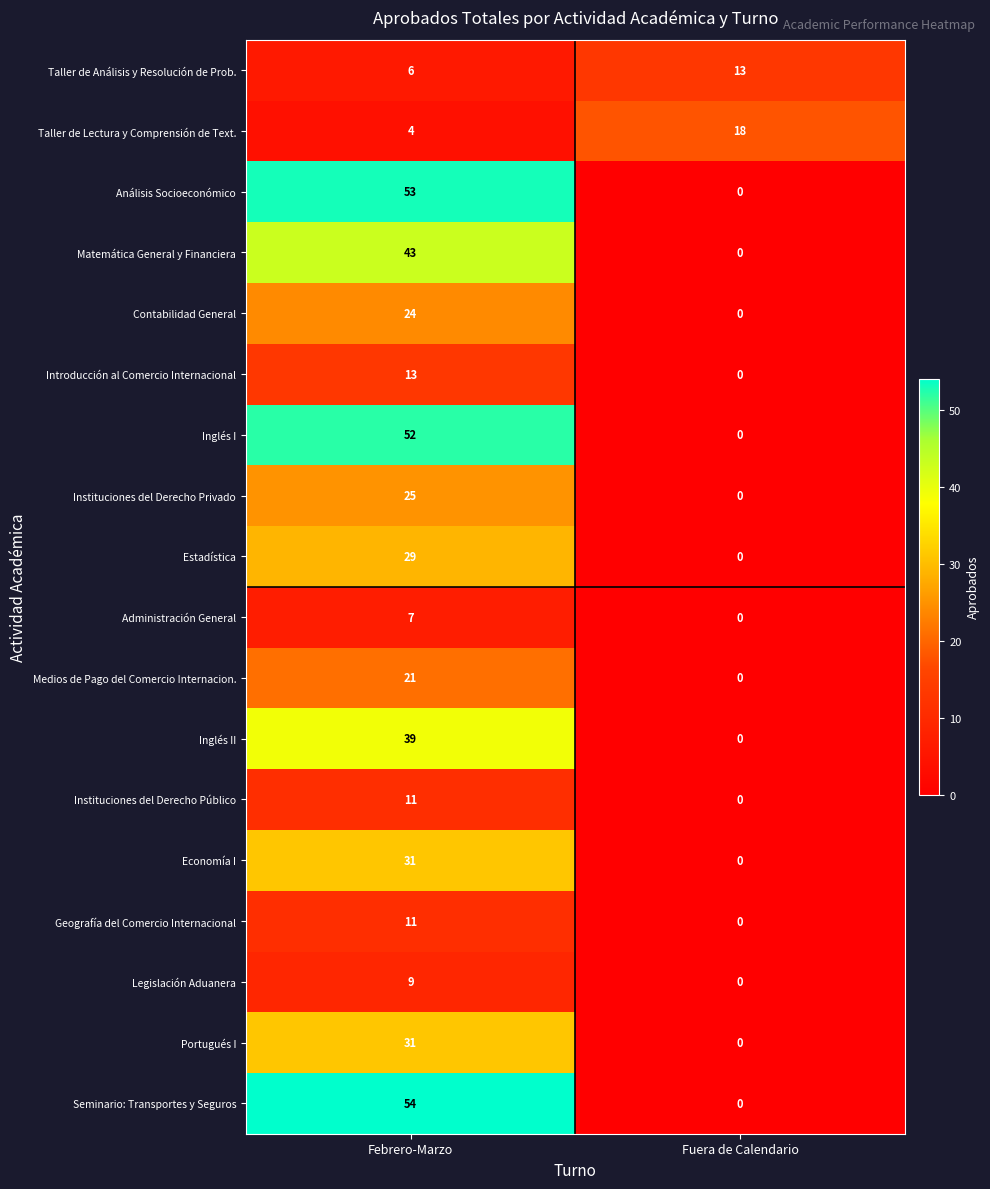

Which series has the largest total across all categories?

Seminario: Transportes y Seguros